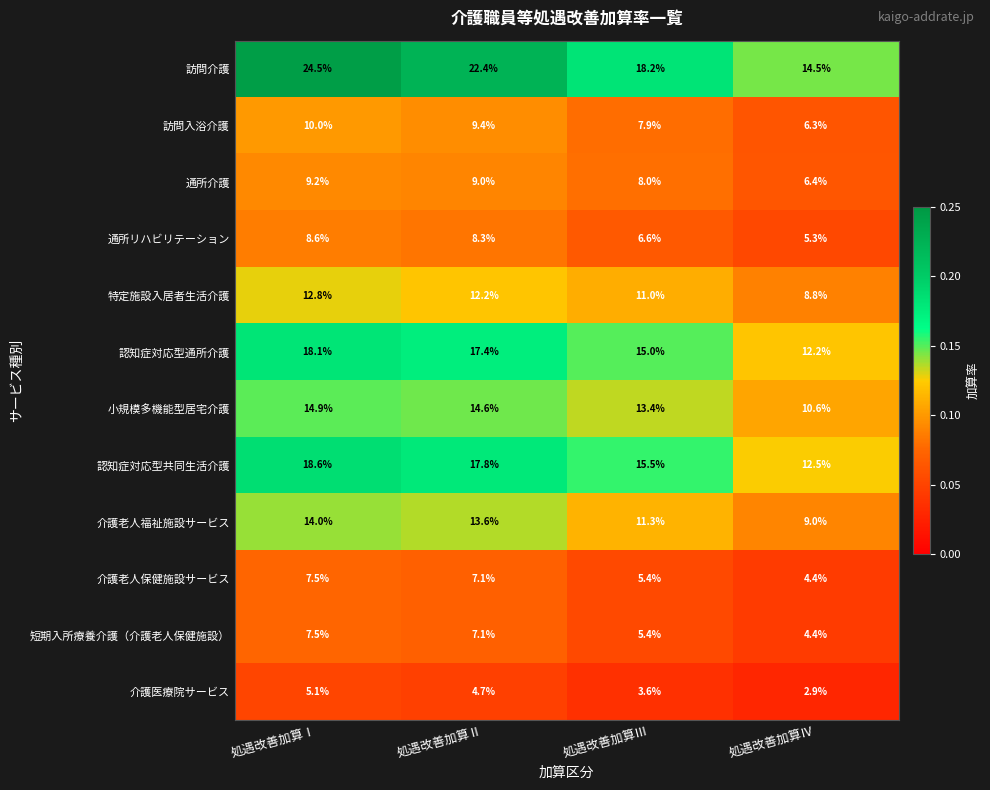

At which category is the sum across all series the highest?

処遇改善加算Ⅰ